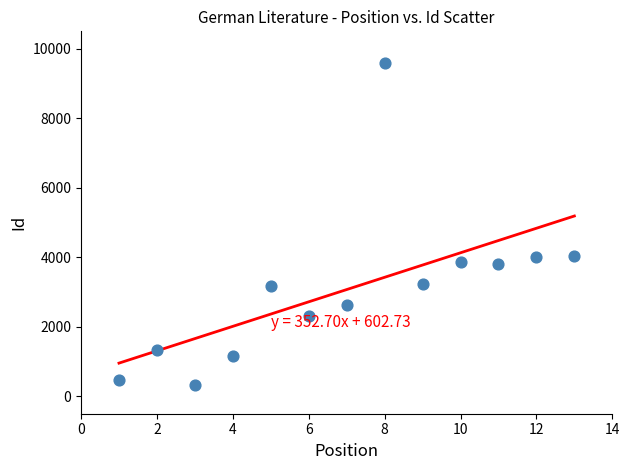

What is the range of Y values (max minus min)?

9257